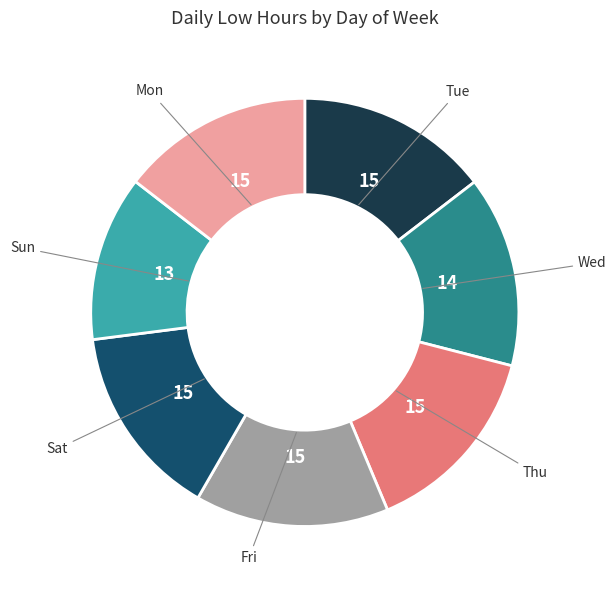

Does any single category account for the majority?

No